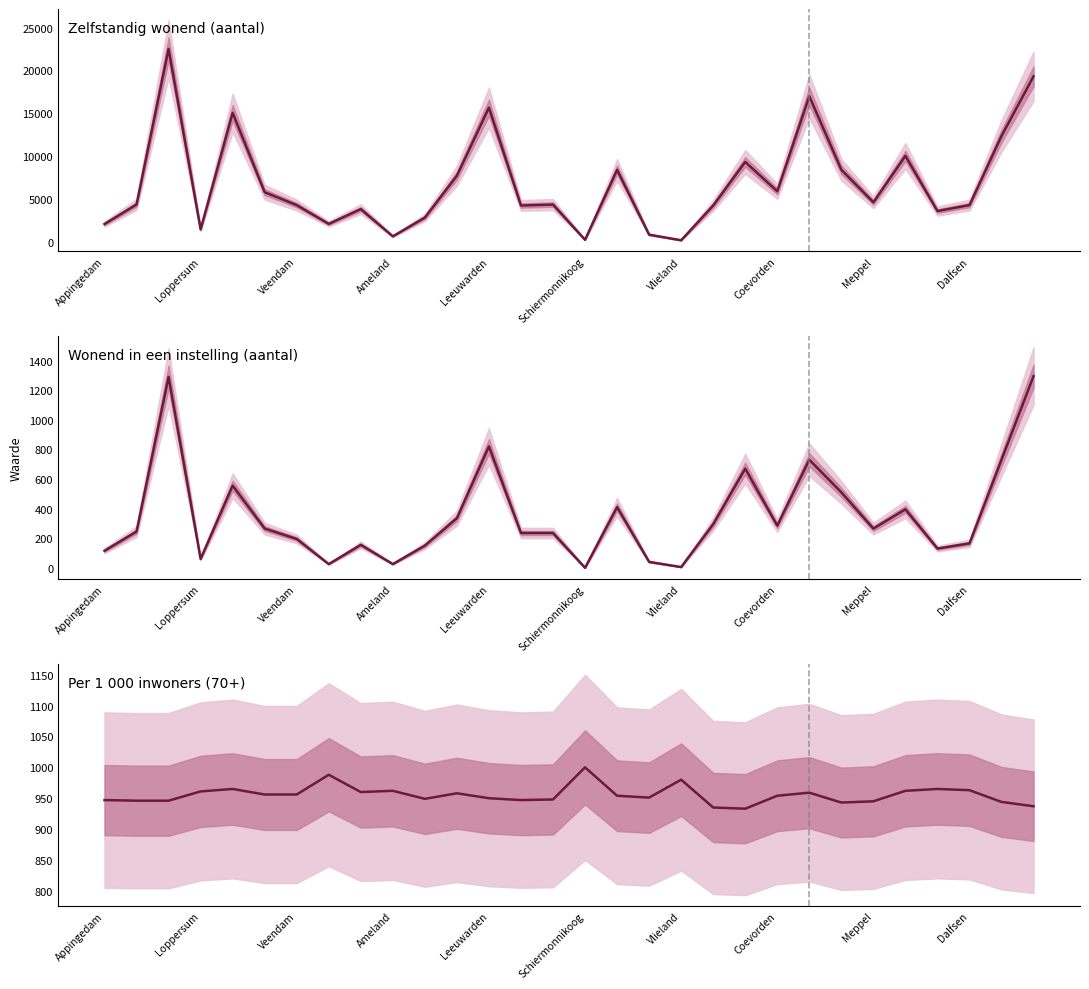

What are all the series names shown in the legend?

Zelfstandig wonend (aantal), Wonend in een instelling (aantal), Per 1 000 inwoners (70+)